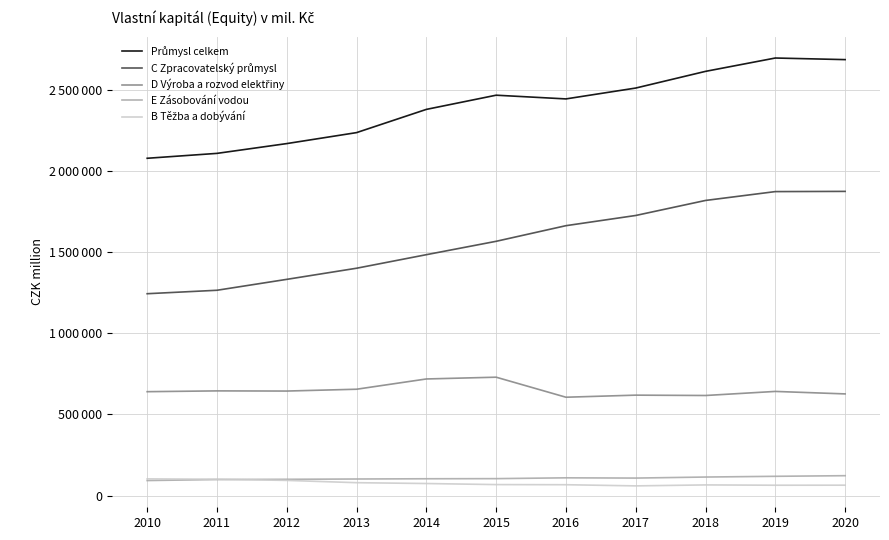

What is the highest value of the D Výroba a rozvod elektřiny series?

728806